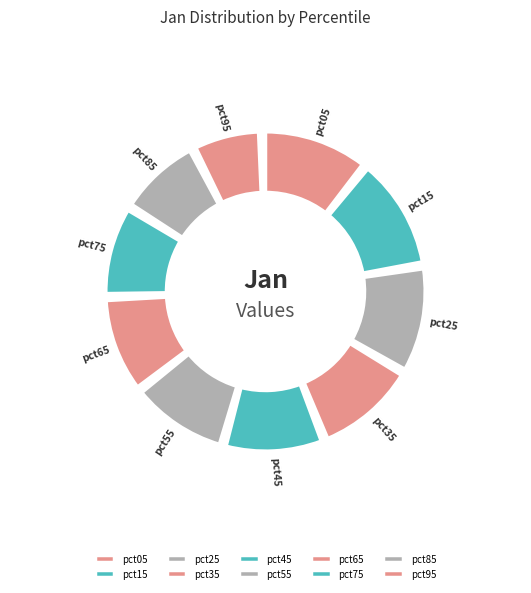

Is there any slice that represents more than half of the pie?

No